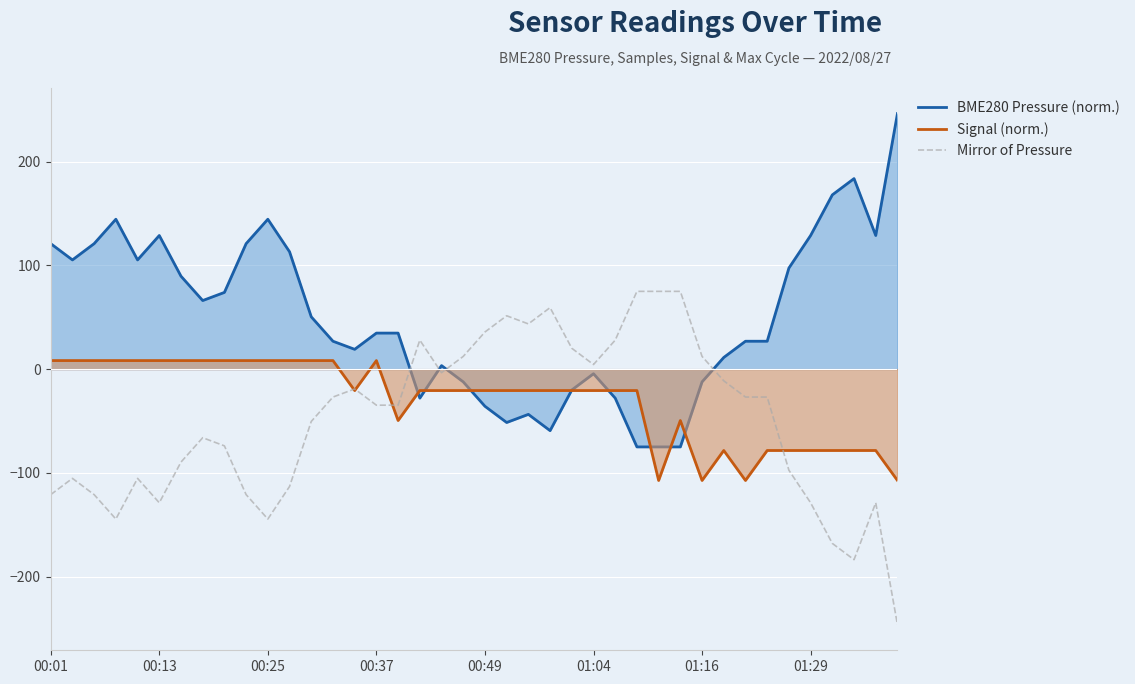

The Signal (norm.) series shows 8.3 at 00:25. True or false?

True